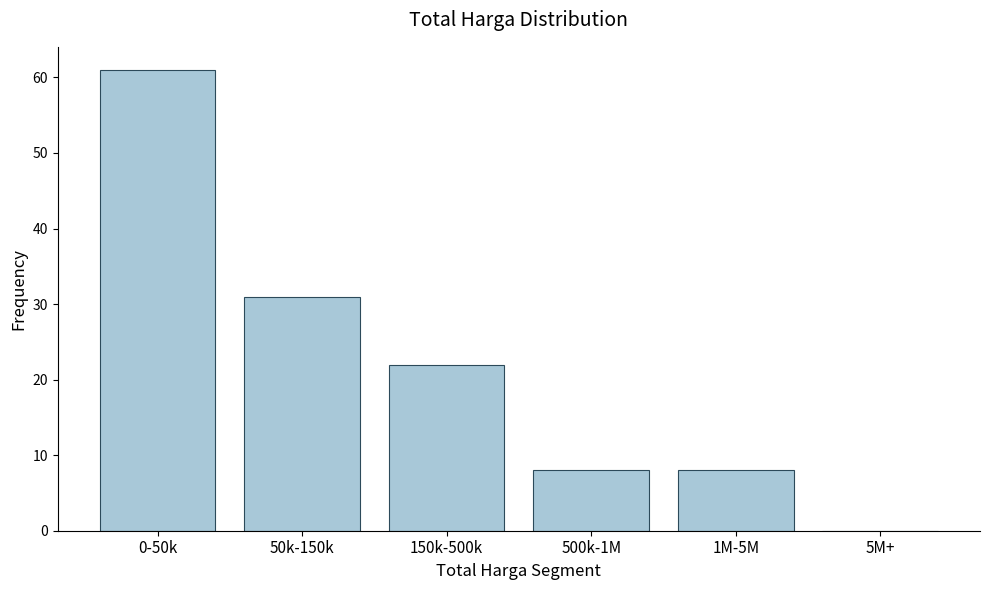

Reading left to right, extract all data points from this chart.

0-50k=61	50k-150k=31	150k-500k=22	500k-1M=8	1M-5M=8	5M+=0